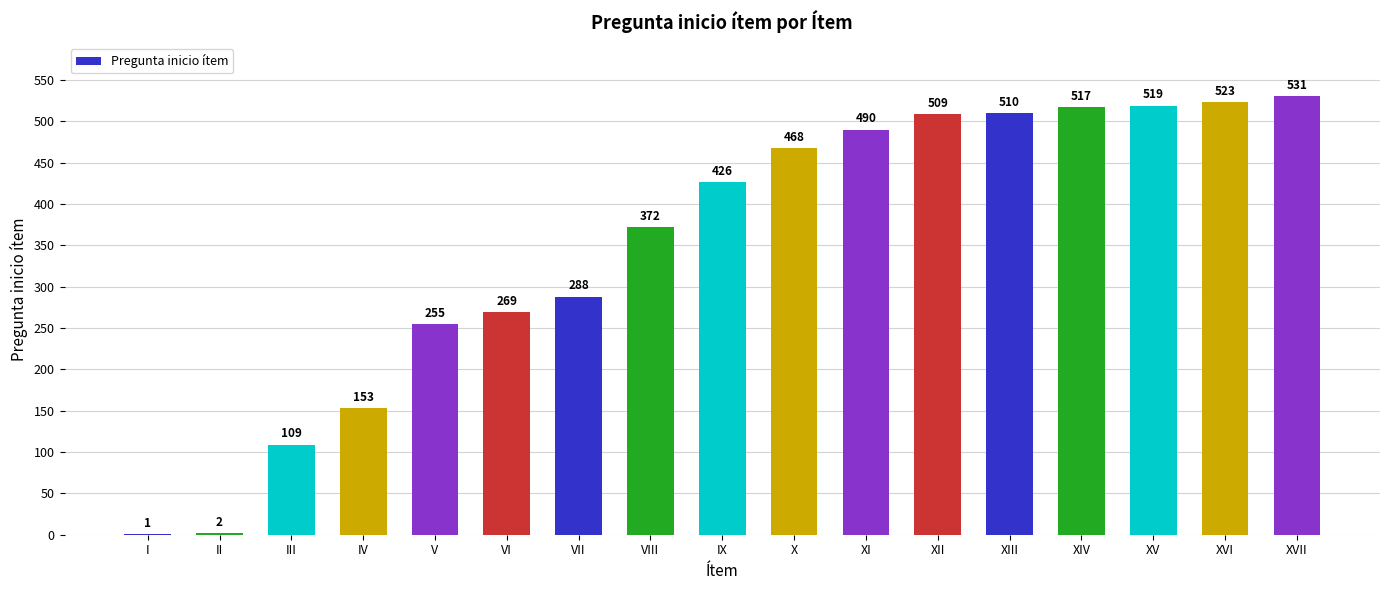

What is the maximum value shown in the chart?

531